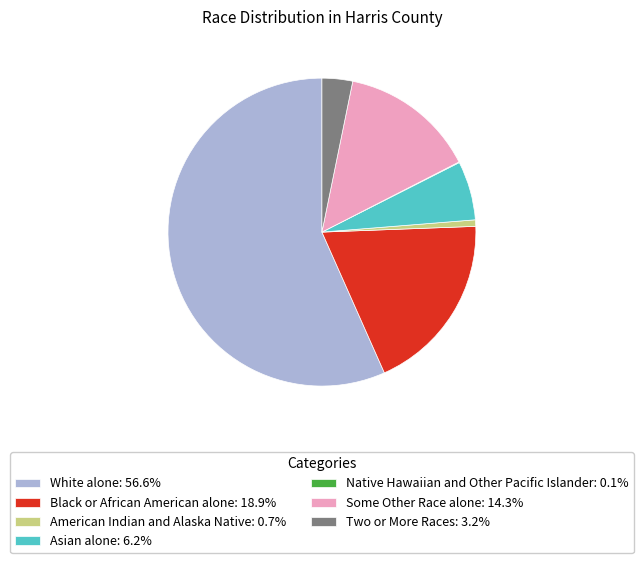

Do Black or African American alone: 18.9% and White alone: 56.6% together represent more than half of the pie?

Yes